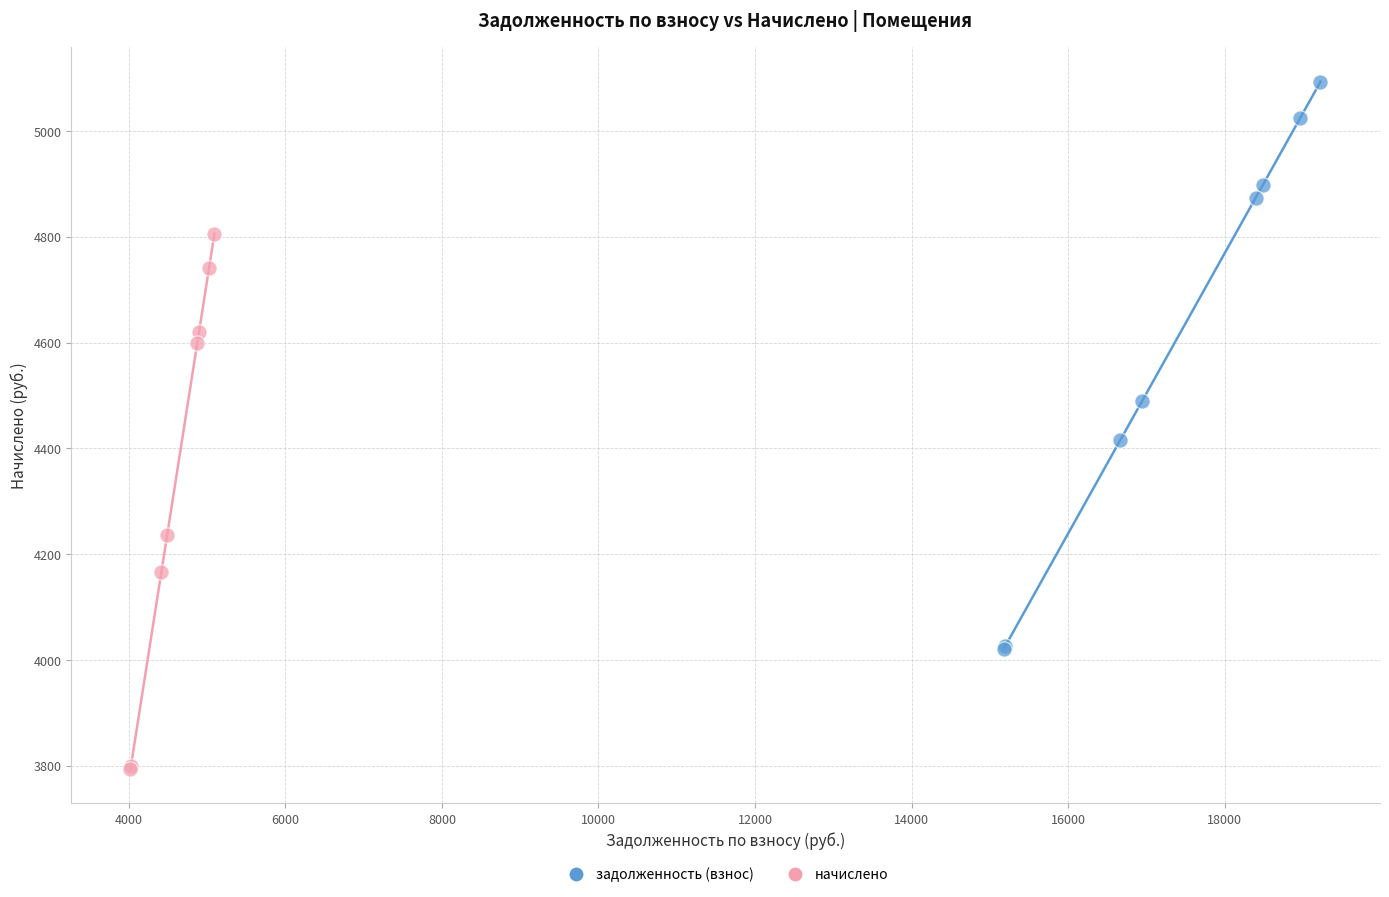

Which series has the largest Y range (max minus min)?

задолженность (взнос)